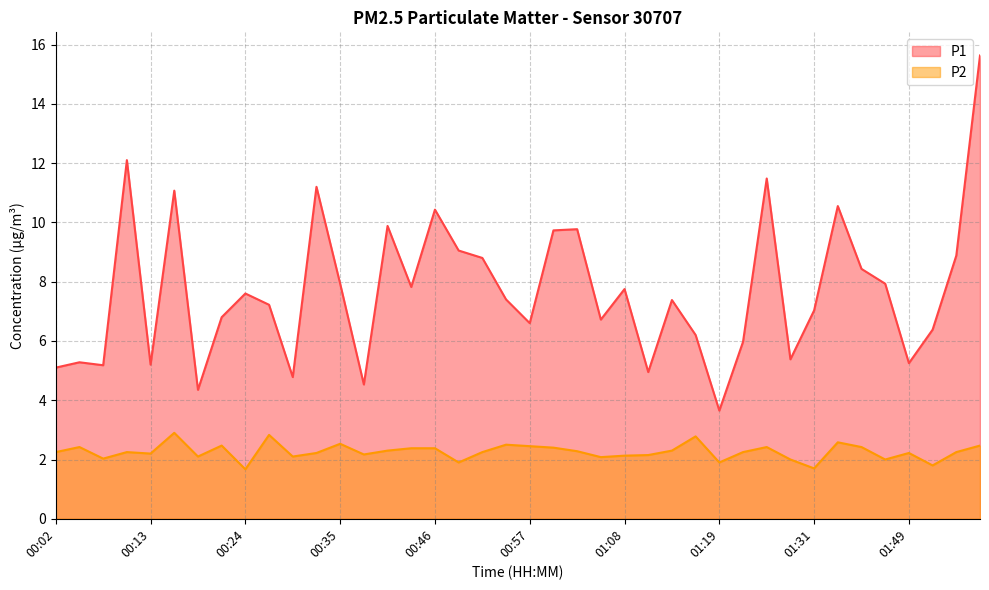

What is the sum of all P1 values?

307.4